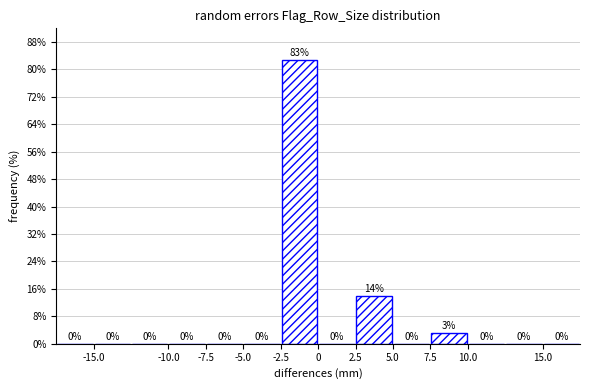

Over which range of the x-axis is the bar tallest?

-2.5 to 0.0